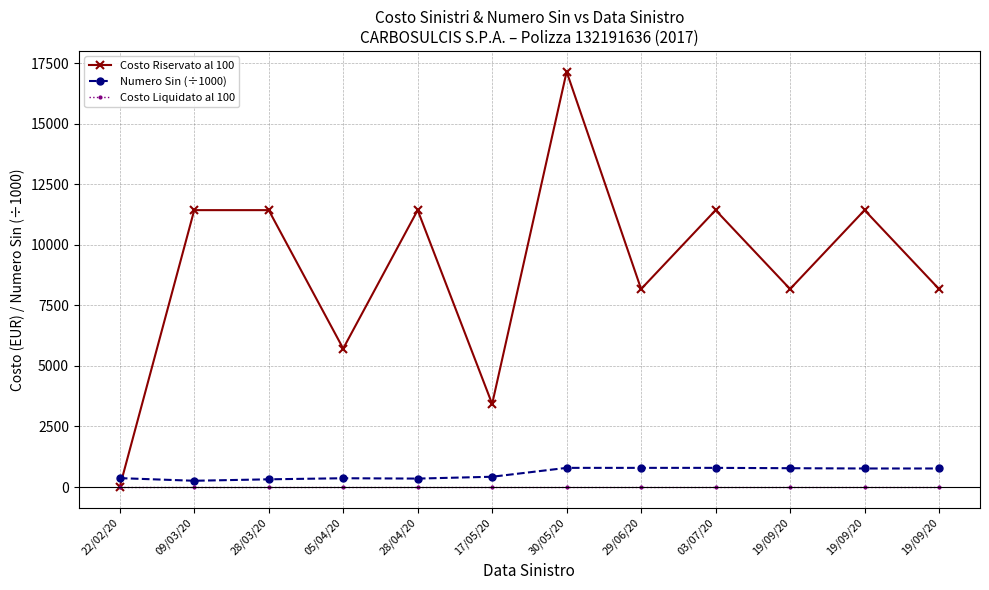

What is the label of the 1st point from the right?

19/09/20